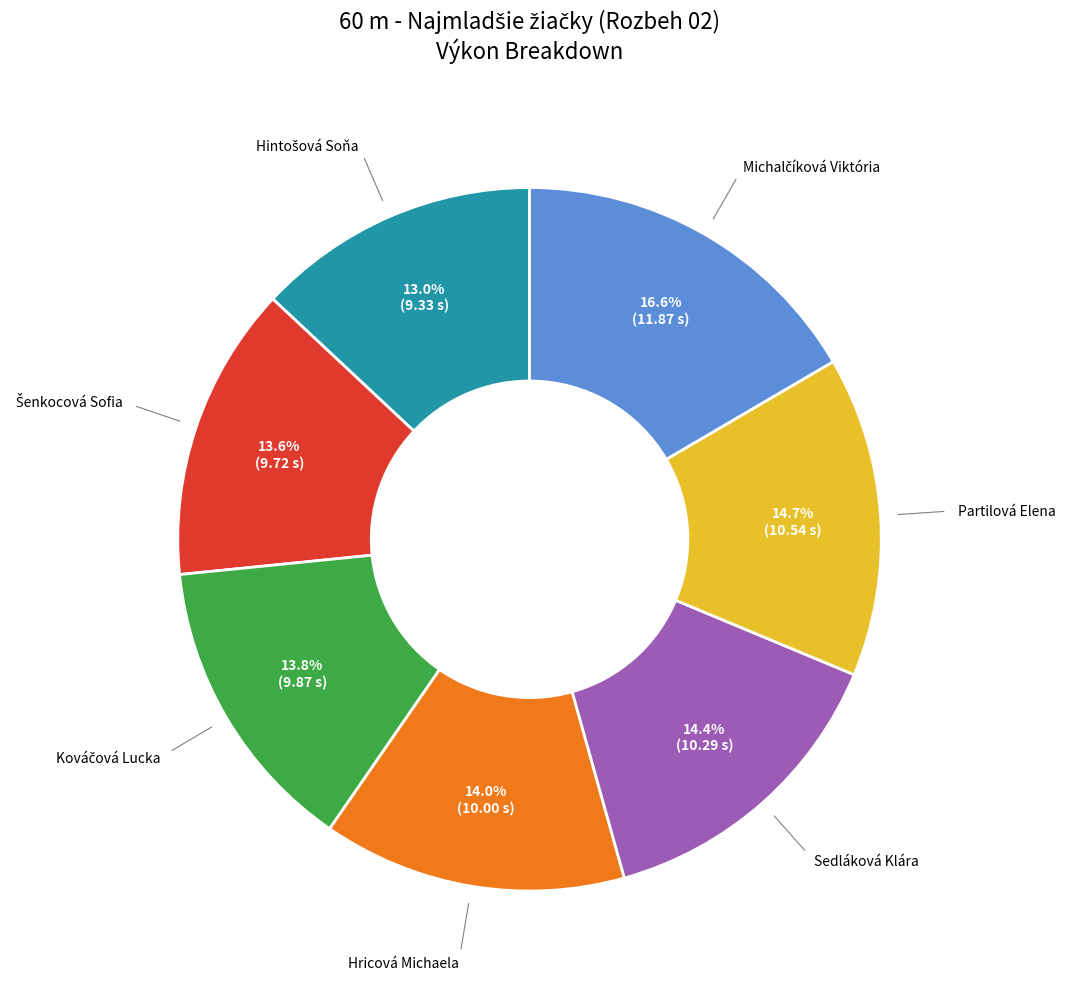

Is there a majority slice in this chart?

No